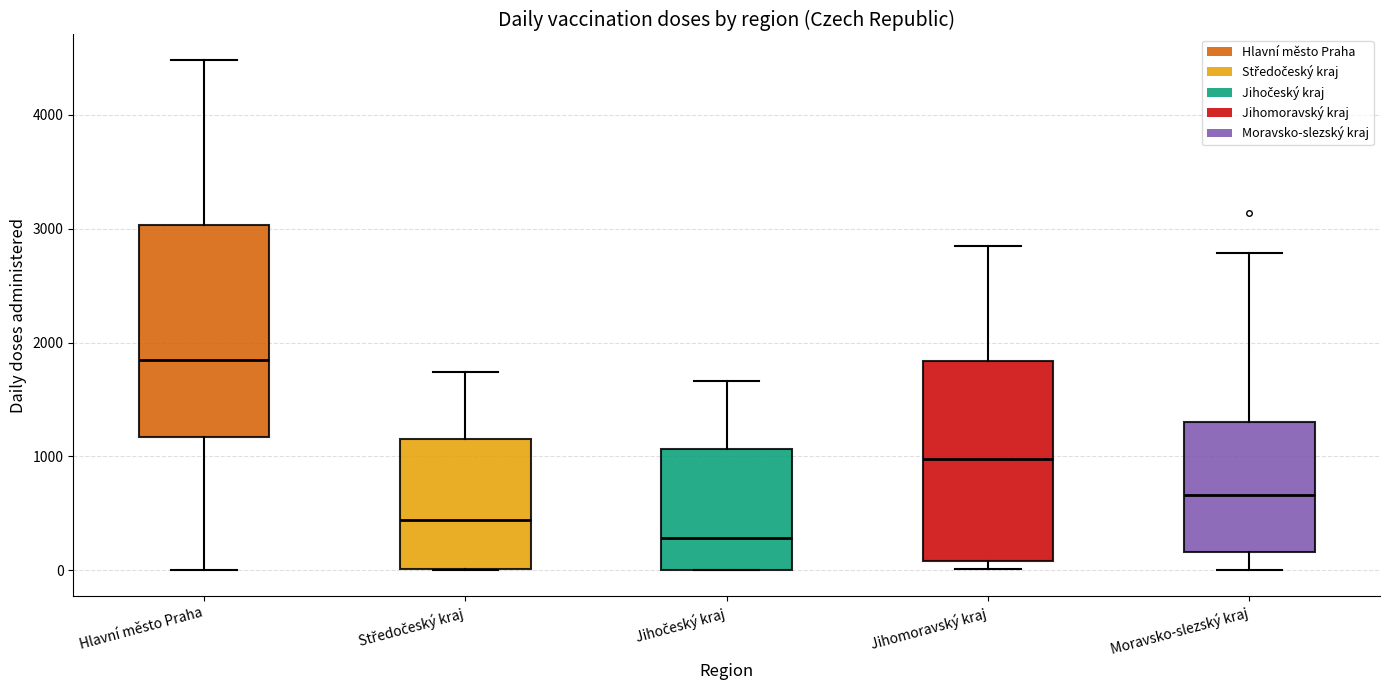

Where does the upper whisker of the box for Moravsko-slezský kraj end on the y-axis? The values are not printed on the chart, so give them approximately, as read against the axis.

2800